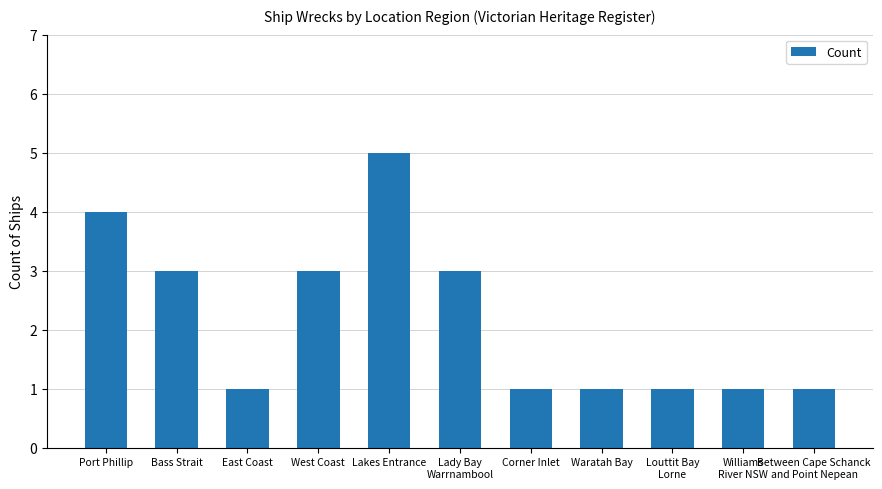

What position from the right is Between Cape Schanck
and Point Nepean?

1